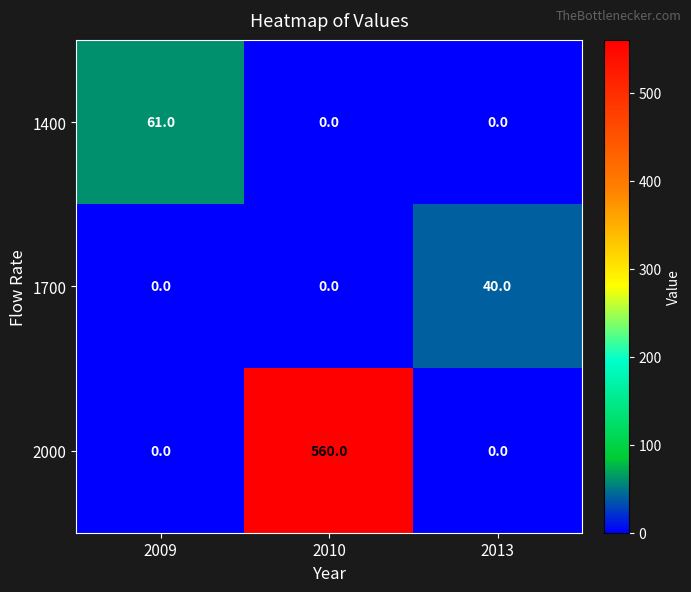

How many distinct data groups are displayed?

3